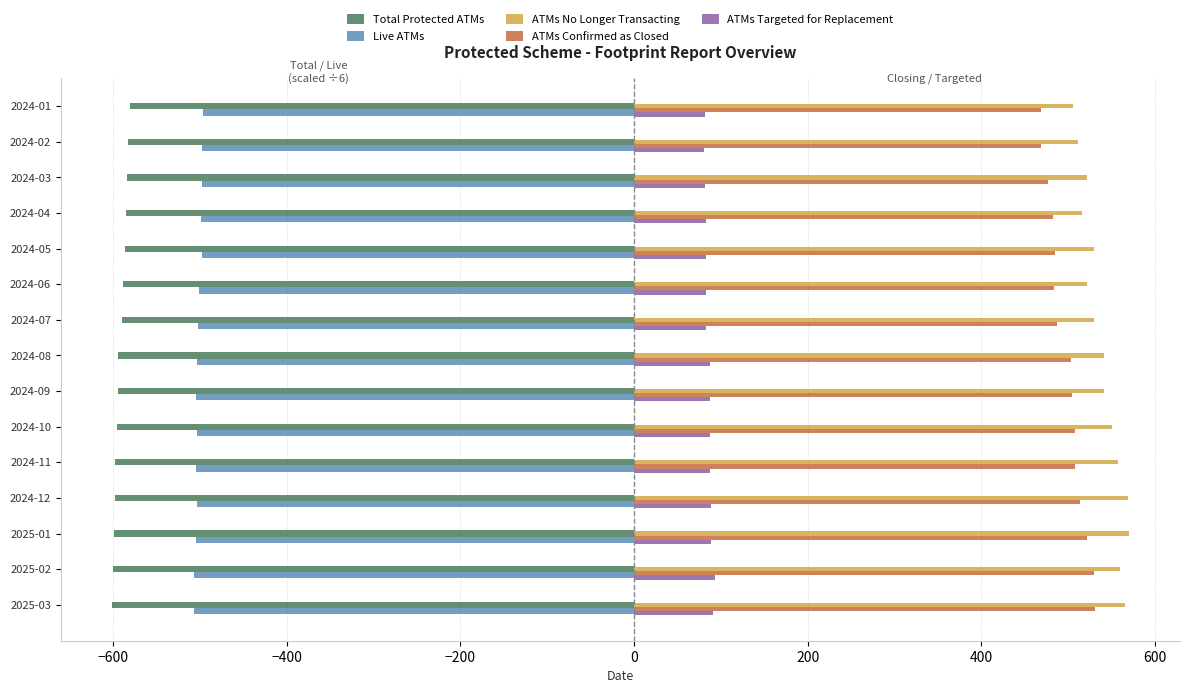

Rank the series by their maximum value, from highest to lowest.

ATMs No Longer Transacting, ATMs Confirmed as Closed, ATMs Targeted for Replacement, Live ATMs, Total Protected ATMs